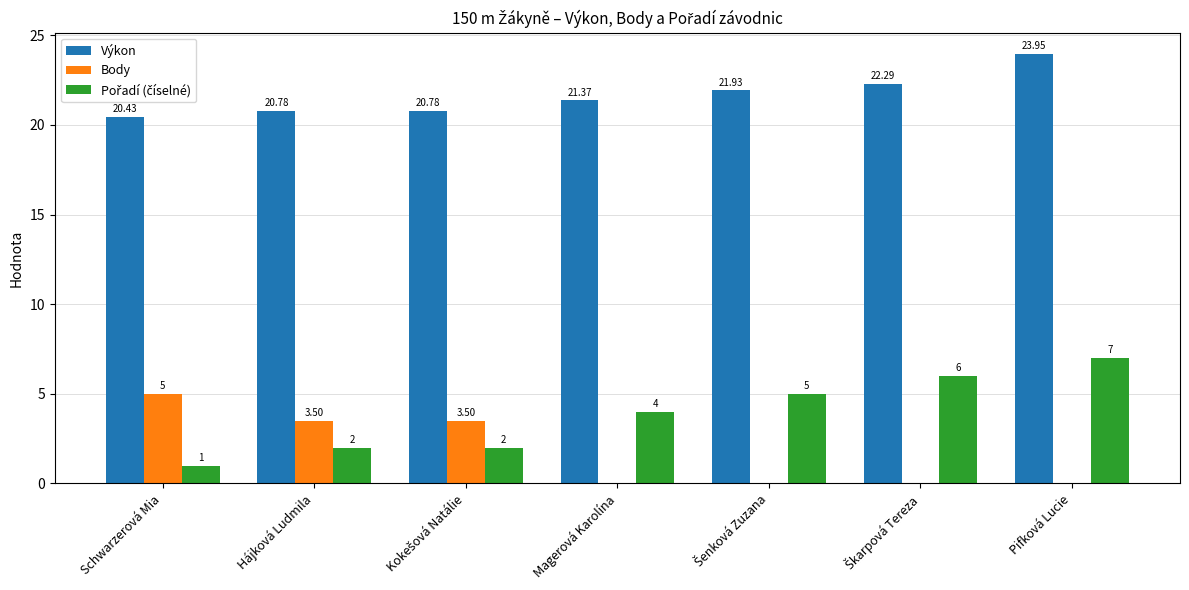

How many values in the Body series exceed 0?

3